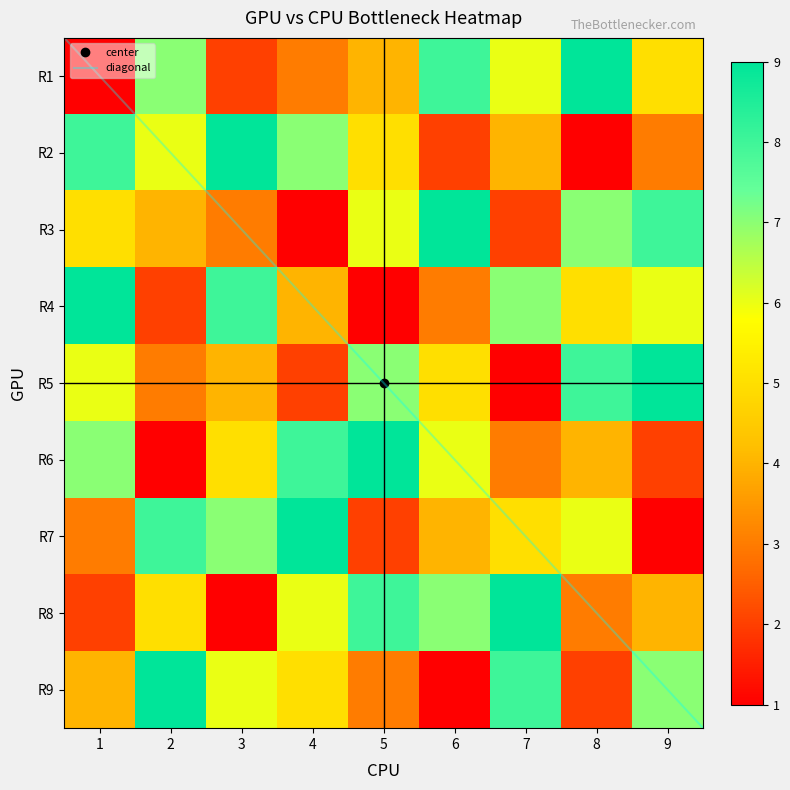

Reading right to left, transcribe all the data shown in this chart.

1: 8=4	7=2	6=3	5=7	4=6	3=9	2=5	1=8	0=1
2: 8=9	7=5	6=8	5=1	4=3	3=2	2=4	1=6	0=7
3: 8=6	7=1	6=7	5=5	4=4	3=8	2=3	1=9	0=2
4: 8=5	7=6	6=9	5=8	4=2	3=4	2=1	1=7	0=3
5: 8=3	7=8	6=2	5=9	4=7	3=1	2=6	1=5	0=4
6: 8=1	7=7	6=4	5=6	4=5	3=3	2=9	1=2	0=8
7: 8=8	7=9	6=5	5=3	4=1	3=7	2=2	1=4	0=6
8: 8=2	7=3	6=6	5=4	4=8	3=5	2=7	1=1	0=9
9: 8=7	7=4	6=1	5=2	4=9	3=6	2=8	1=3	0=5